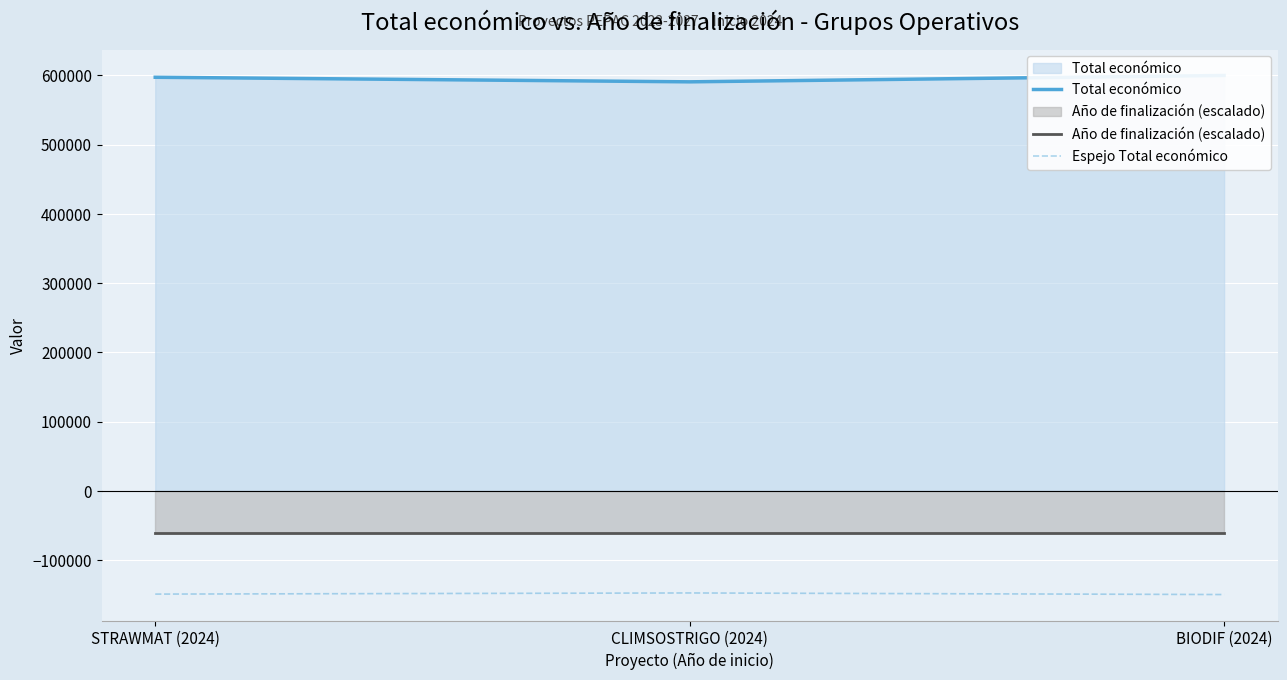

What is the sum of all Año de finalización (escalado) values?

-182070.0